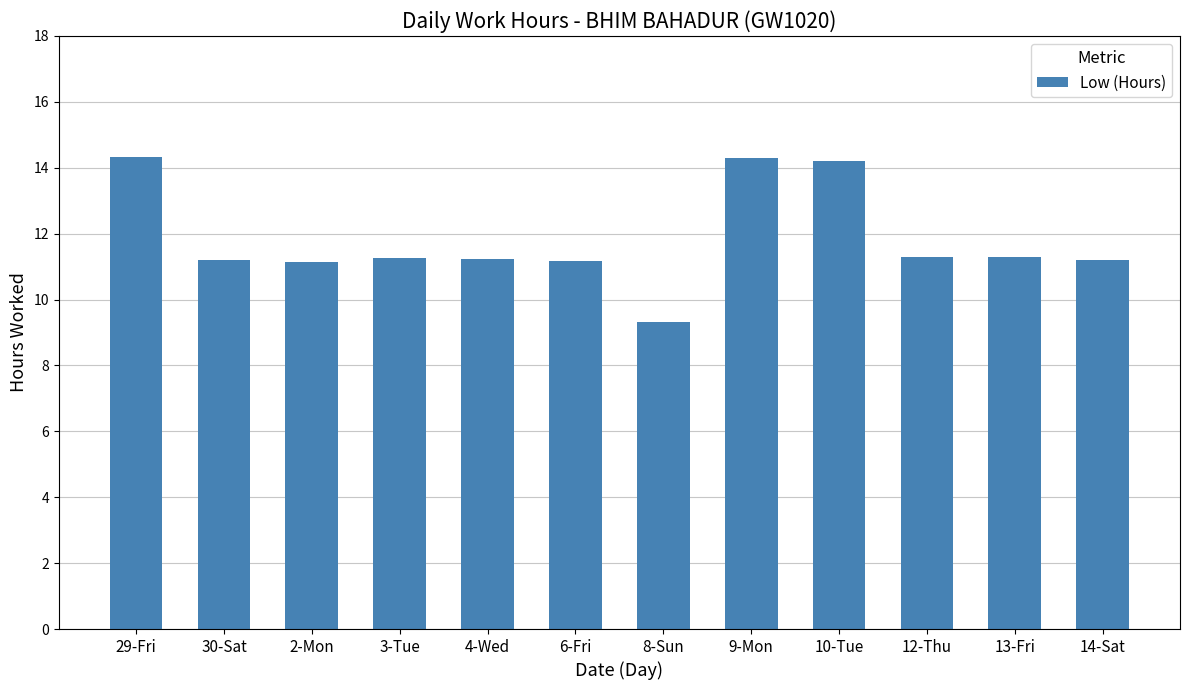

Which has a higher value, 12-Thu or 9-Mon?

9-Mon